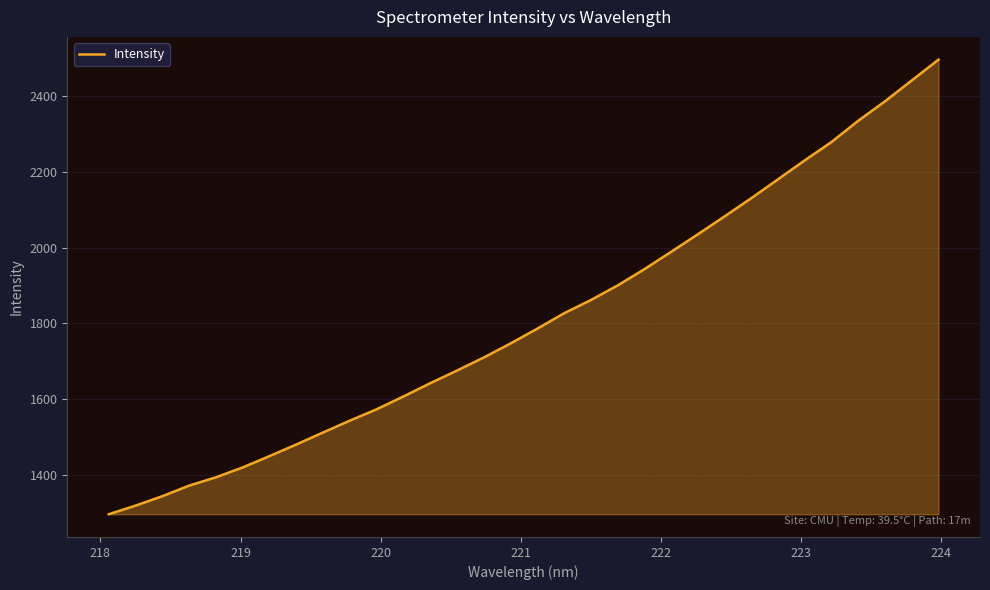

What is the maximum value shown in the chart?

2495.4